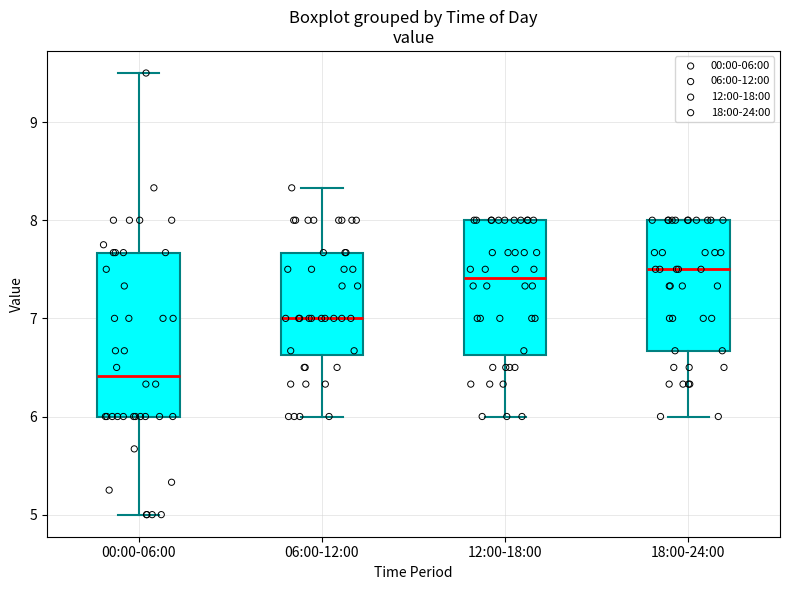

Where does the median line of the box for 12:00-18:00 sit on the y-axis? The values are not printed on the chart, so give them approximately, as read against the axis.

7.4